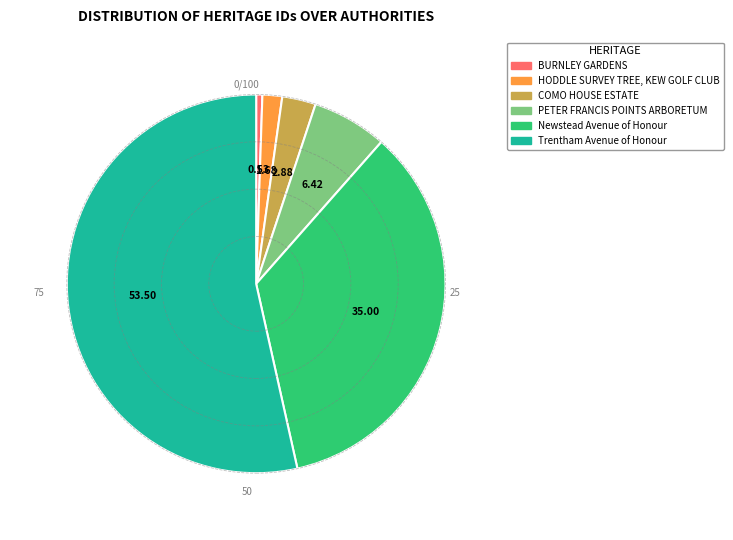

Which category has the smallest portion of the pie?

BURNLEY GARDENS